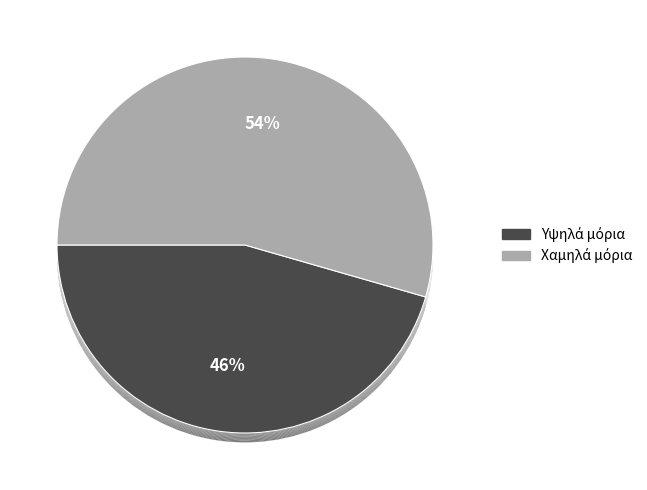

Does ΠΕΡΔΙΚΗ account for over 50% of the chart?

No